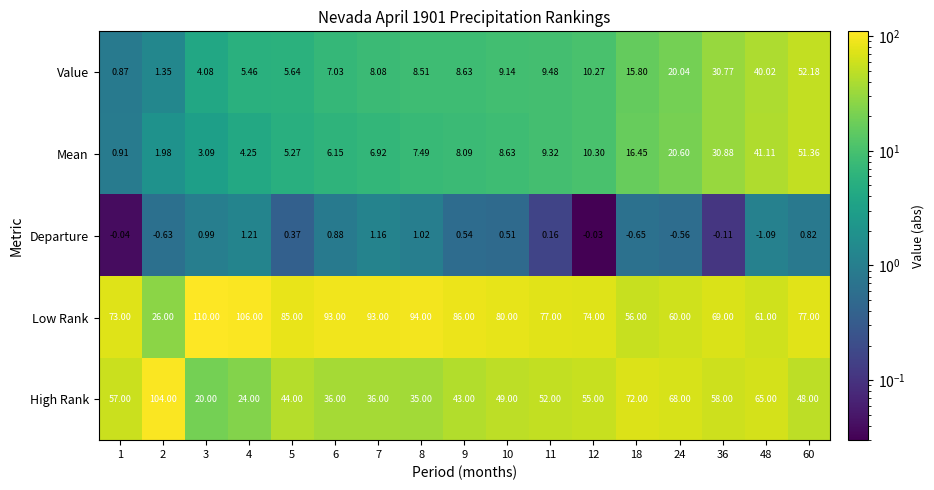

Is the value of High Rank at 3 greater than the value of Value at 36?

No